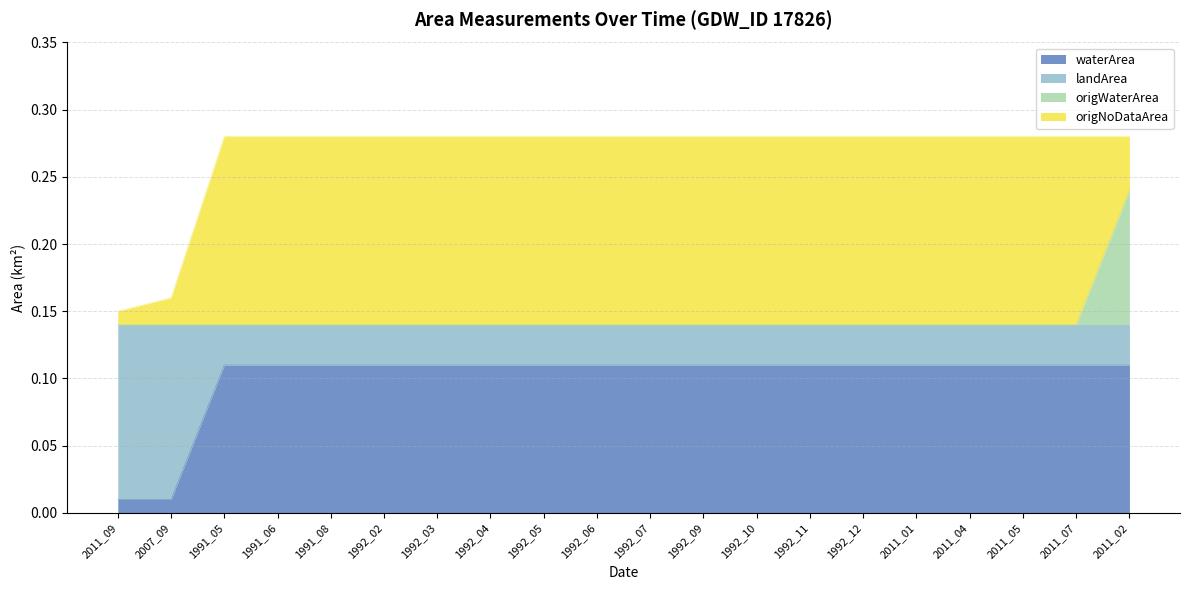

What is the label of the 19th point from the right?

2007_09